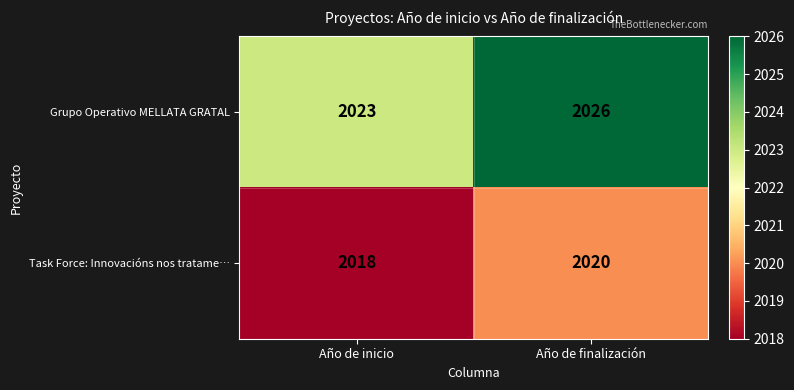

The Grupo Operativo MELLATA GRATAL series shows 825 at Año de finalización. True or false?

False